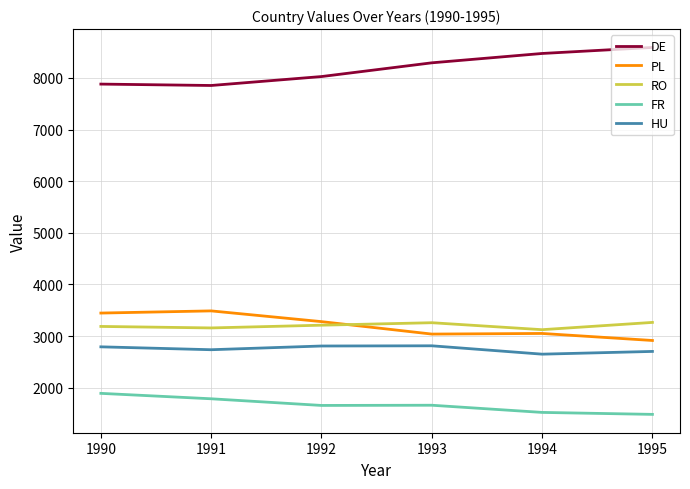

The PL series shows 1075 at 1995. True or false?

False